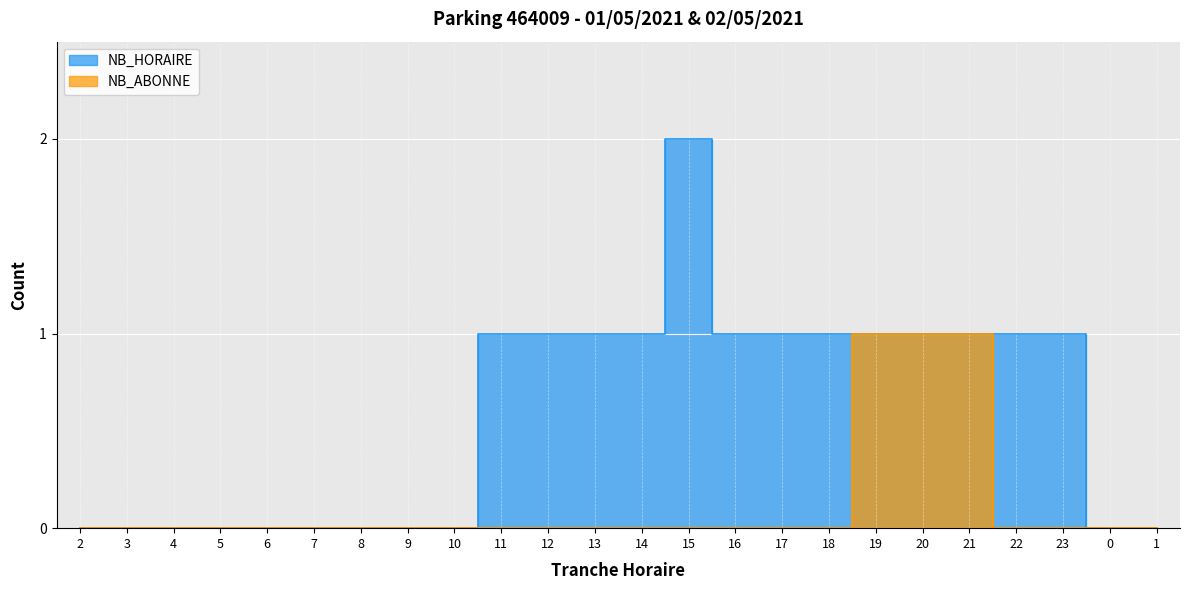

What is the difference between the second highest and second lowest values in the NB_HORAIRE series?

1